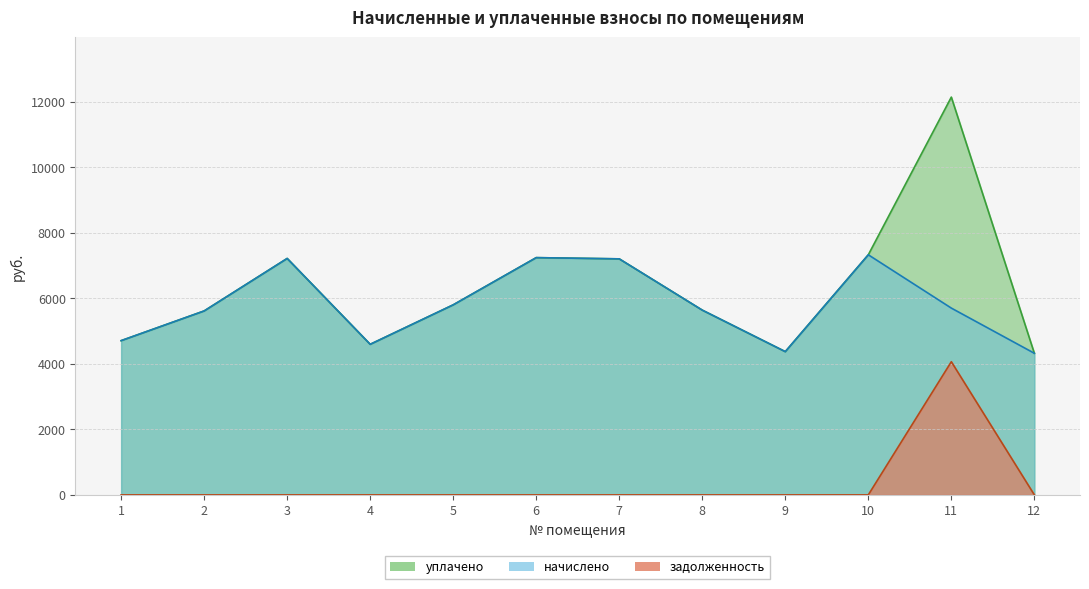

True or false: уплачено has a value of 7327.8 at 10.

True